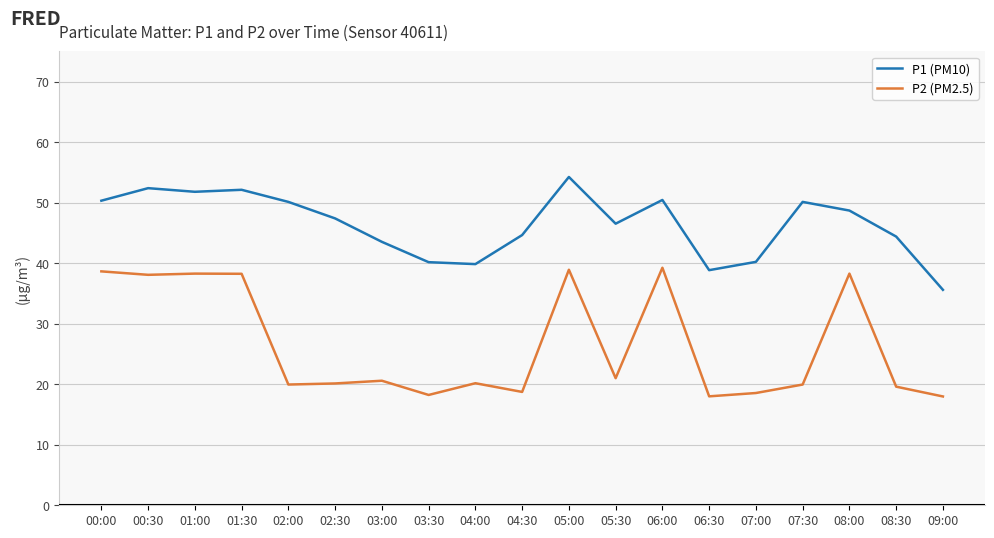

What is the sum of all P1 (PM10) values?

881.5